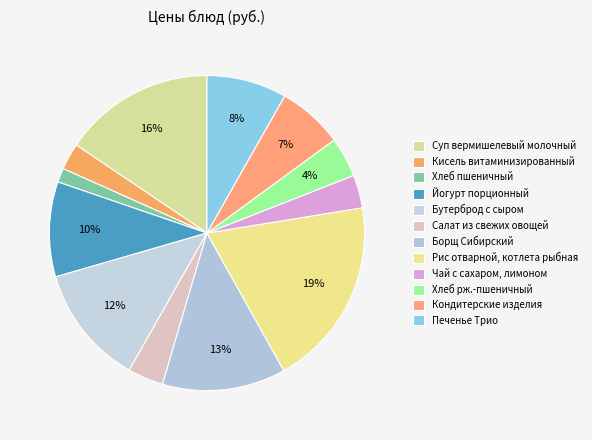

How many slices are in this pie chart?

12